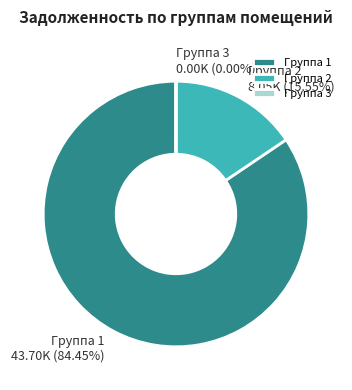

Between Группа 1 and Группа 2, which is larger?

Группа 1